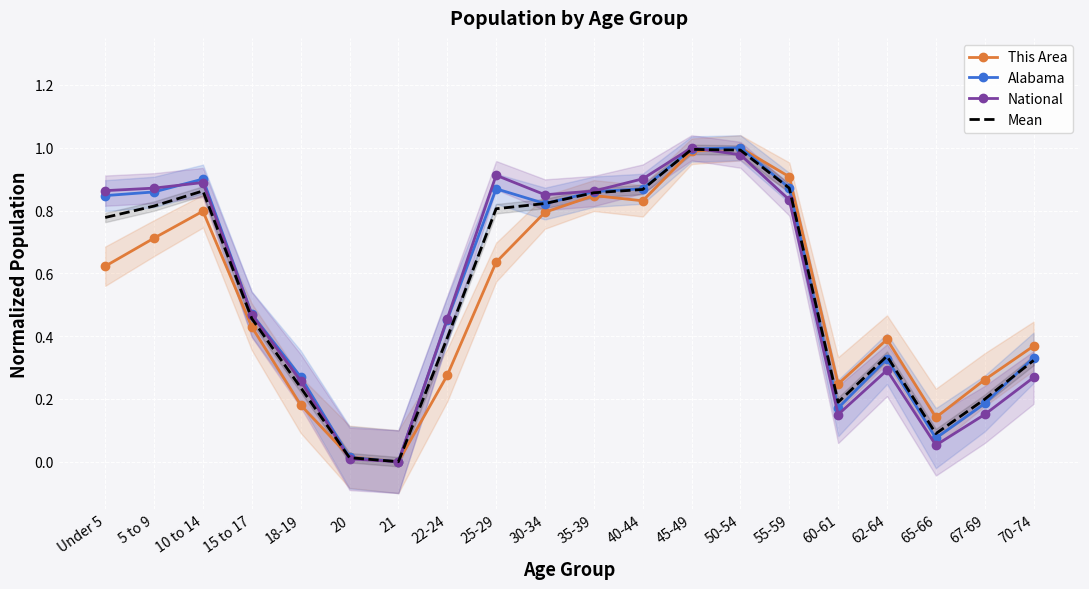

At how many categories does at least one series exceed 0?

19